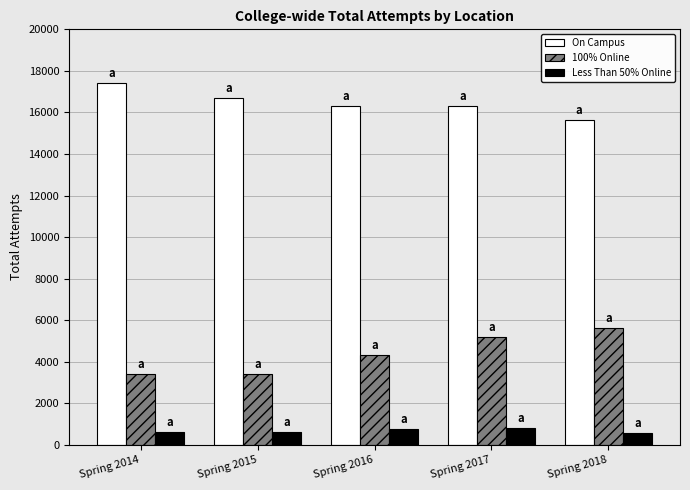

How many bars are there in each group?

3